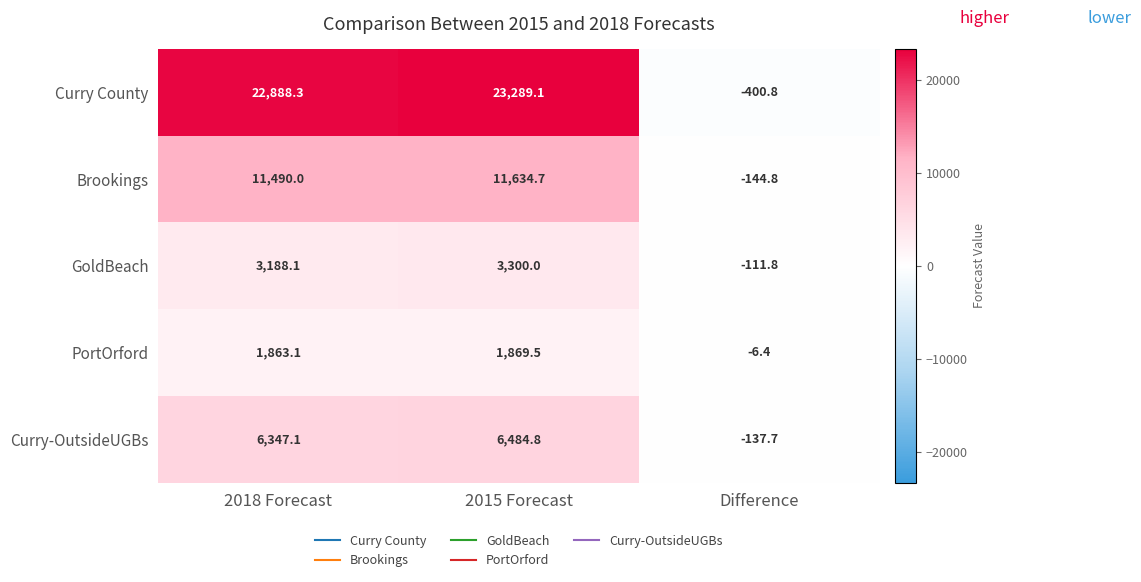

At which label does PortOrford reach its peak?

2015 Forecast